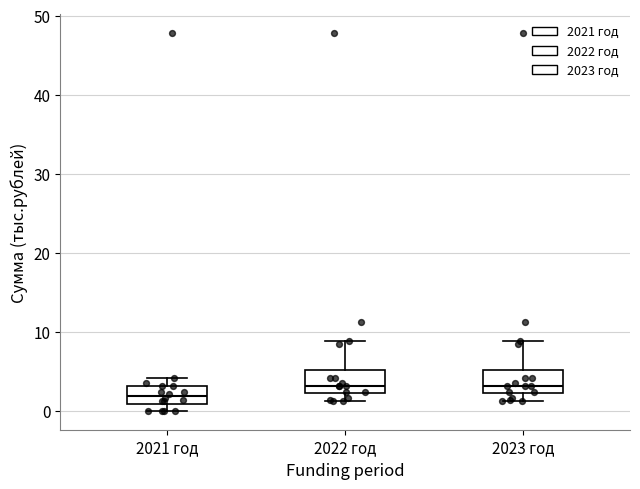

Which box's median line is the lowest?

2021 год